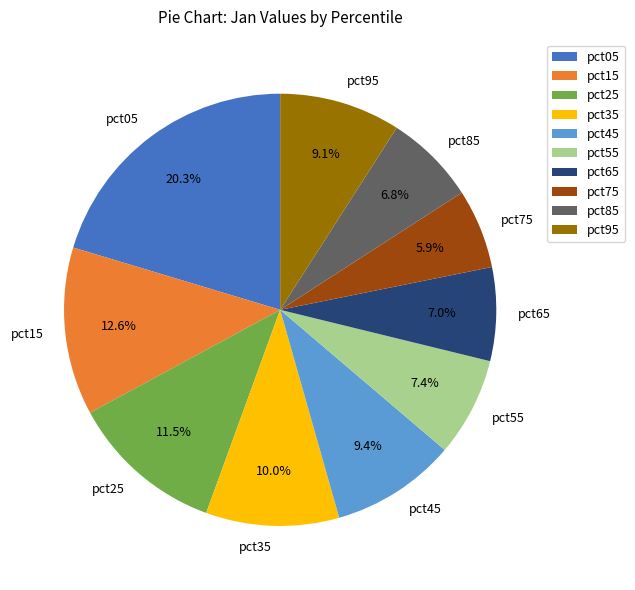

How many segments does this pie chart have?

10